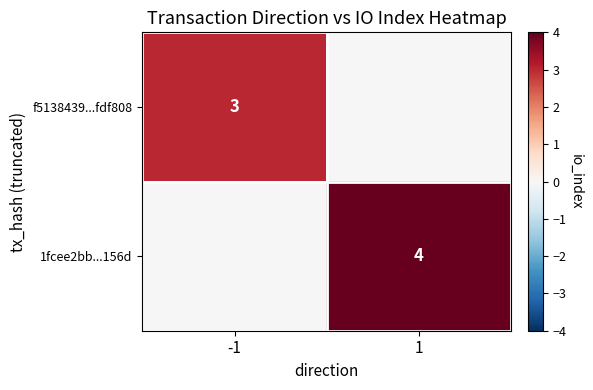

The value of f5138439...fdf808 at -1 is 3. True or false?

True